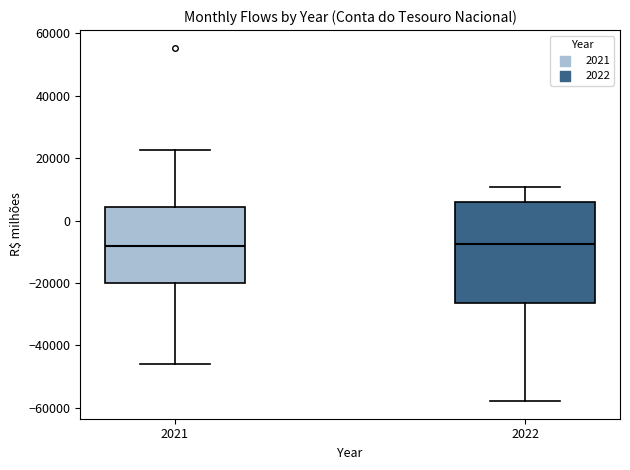

Where does the lower whisker of the box at x = 2021 end on the y-axis? The values are not printed on the chart, so give them approximately, as read against the axis.

-46000